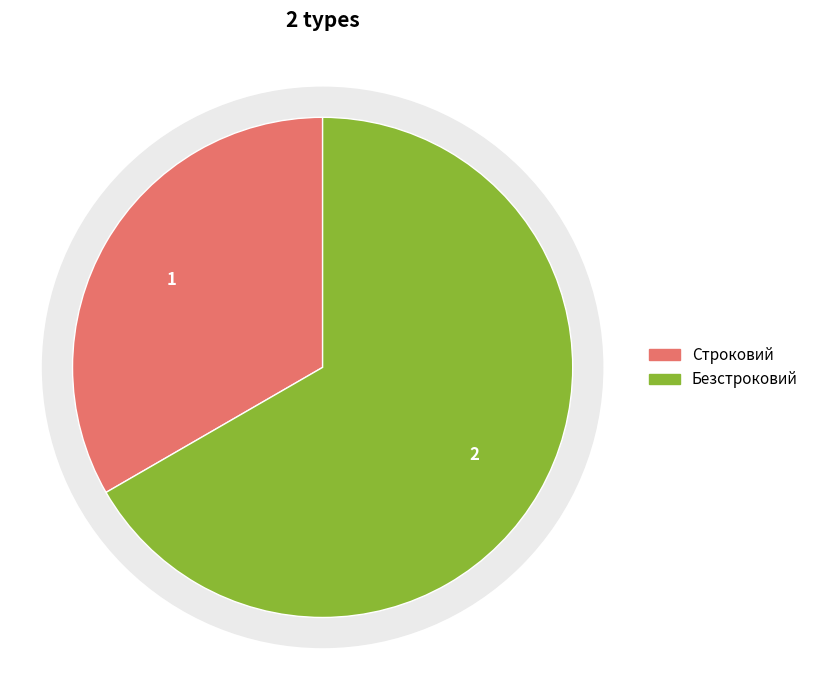

To the nearest percent, what is the difference between the largest and smallest slice percentages?

33%